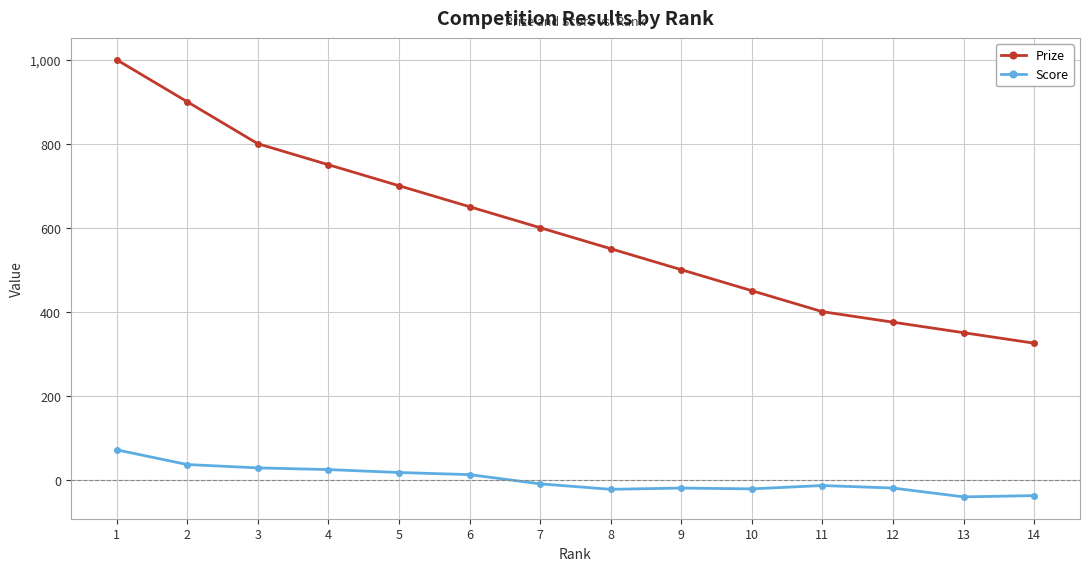

What is the total value across all series at 7?

590